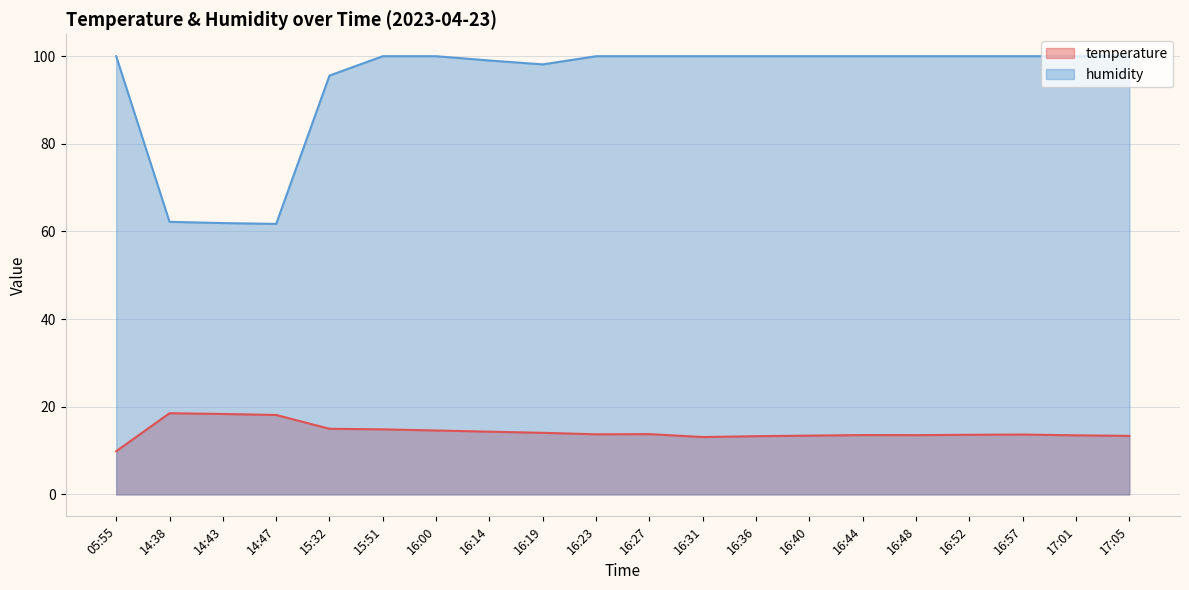

Reading right to left, list all the values displayed in this chart.

temperature: 17:05=13.4	17:01=13.5	16:57=13.7	16:52=13.6	16:48=13.5	16:44=13.6	16:40=13.4	16:36=13.3	16:31=13.1	16:27=13.8	16:23=13.7	16:19=14.1	16:14=14.3	16:00=14.6	15:51=14.8	15:32=15.0	14:47=18.1	14:43=18.4	14:38=18.5	05:55=9.9
humidity: 17:05=100.0	17:01=100.0	16:57=100.0	16:52=100.0	16:48=100.0	16:44=100.0	16:40=100.0	16:36=100.0	16:31=100.0	16:27=100.0	16:23=100.0	16:19=98.1	16:14=99.0	16:00=100.0	15:51=100.0	15:32=95.6	14:47=61.7	14:43=61.9	14:38=62.2	05:55=100.0